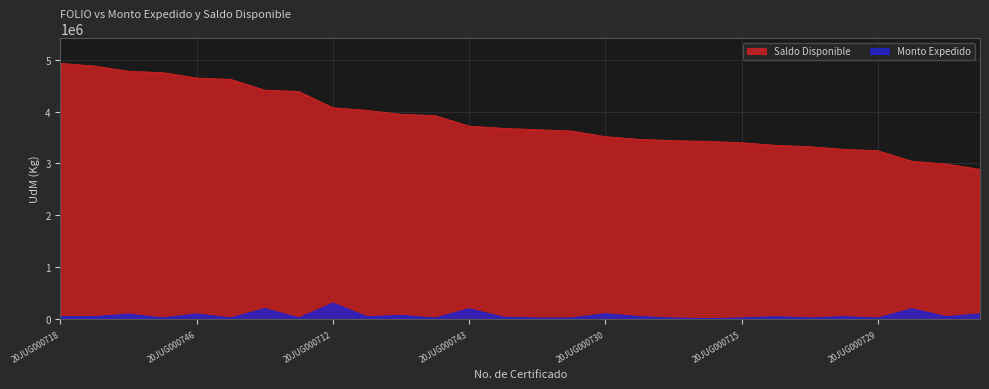

What is the minimum value for Monto Expedido?

13000